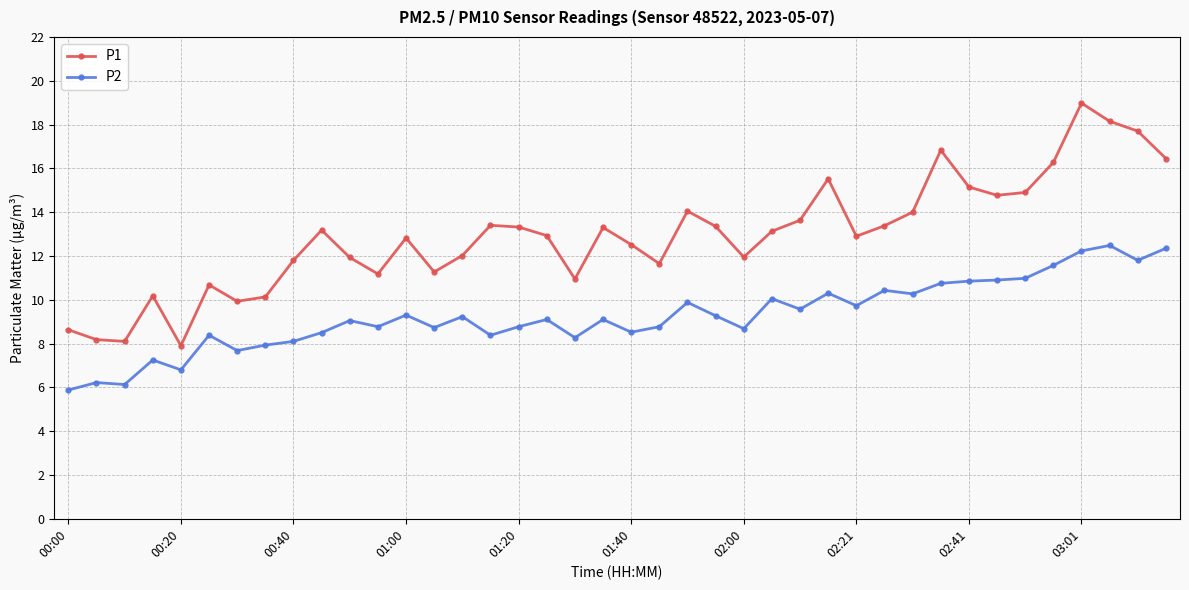

What is the value of the P2 point at the 34th from the left?

10.9